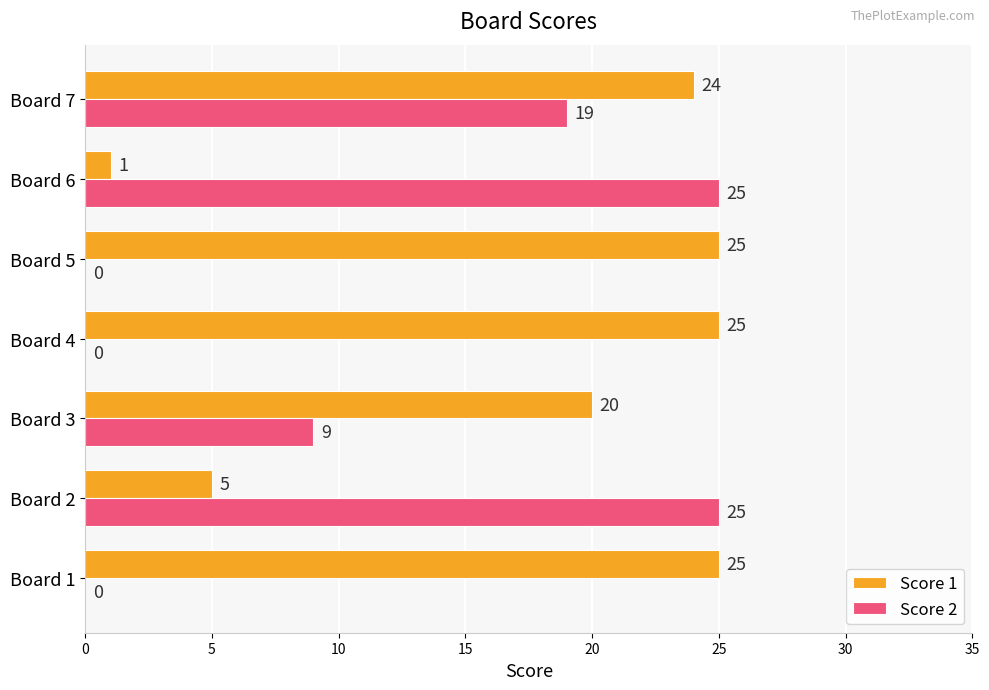

Is it true that Score 1 equals 32 at Board 7?

False